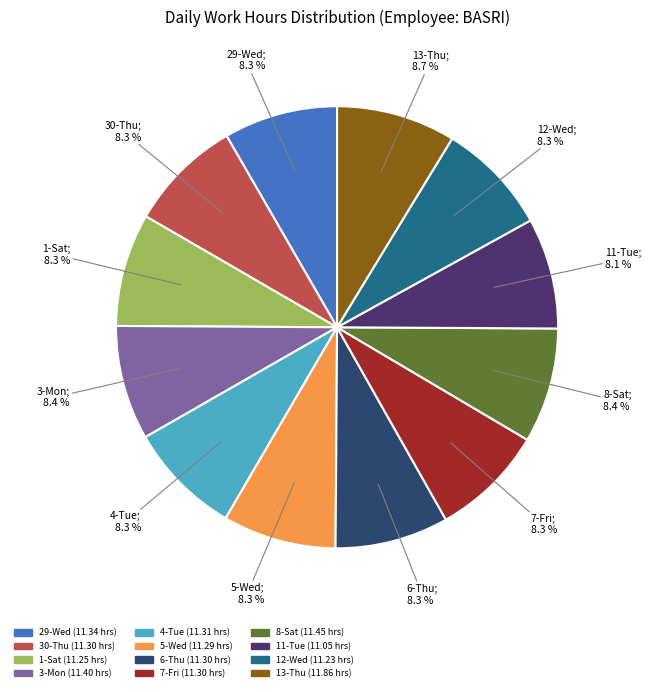

Combined, what portion of the pie is 6-Thu and 5-Wed?

16.6%